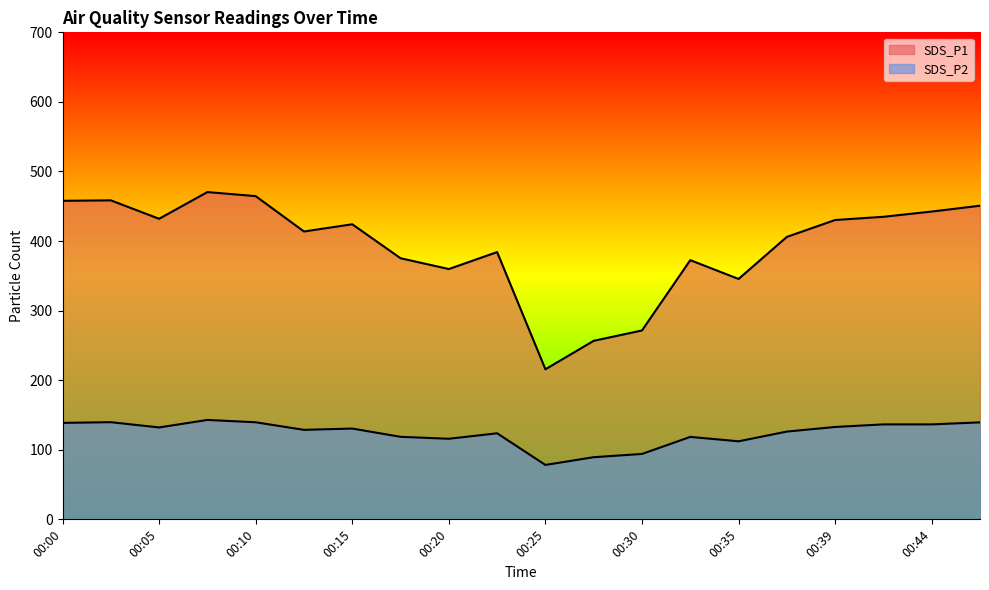

How many distinct data groups are displayed?

2